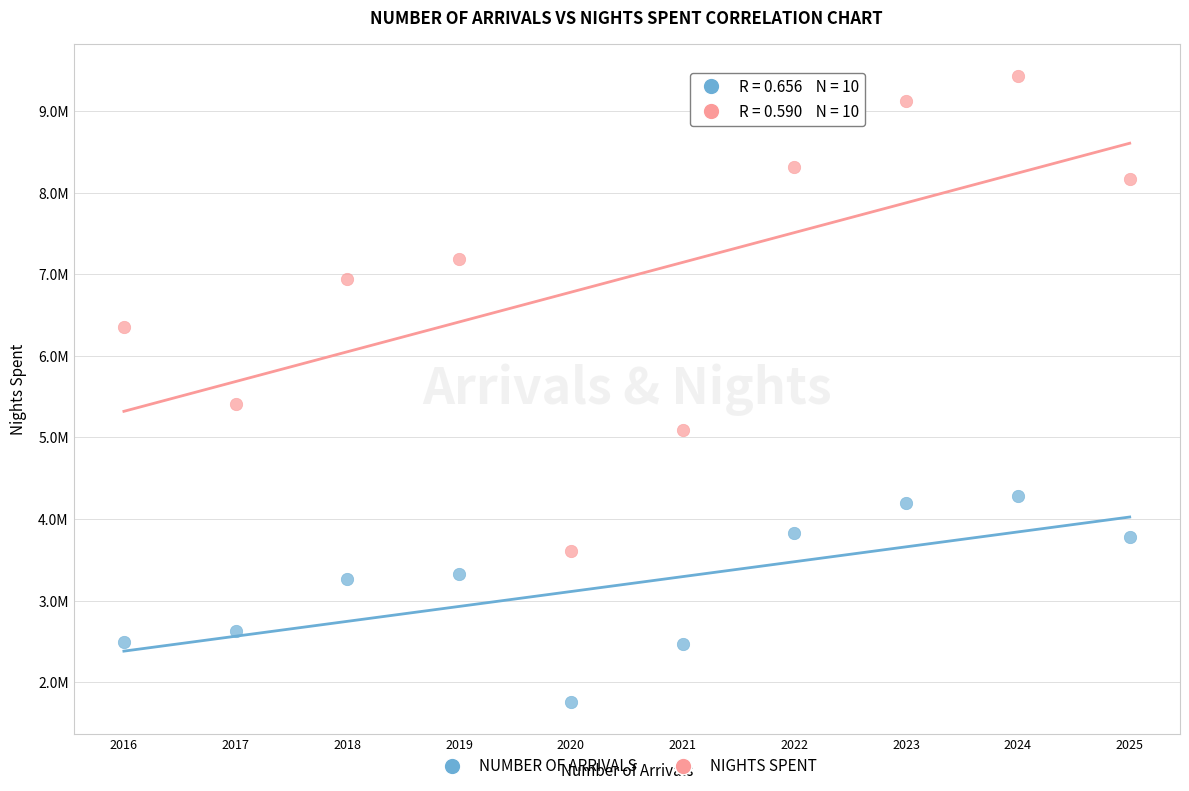

What are all the series names shown in the legend?

NUMBER OF ARRIVALS, NIGHTS SPENT